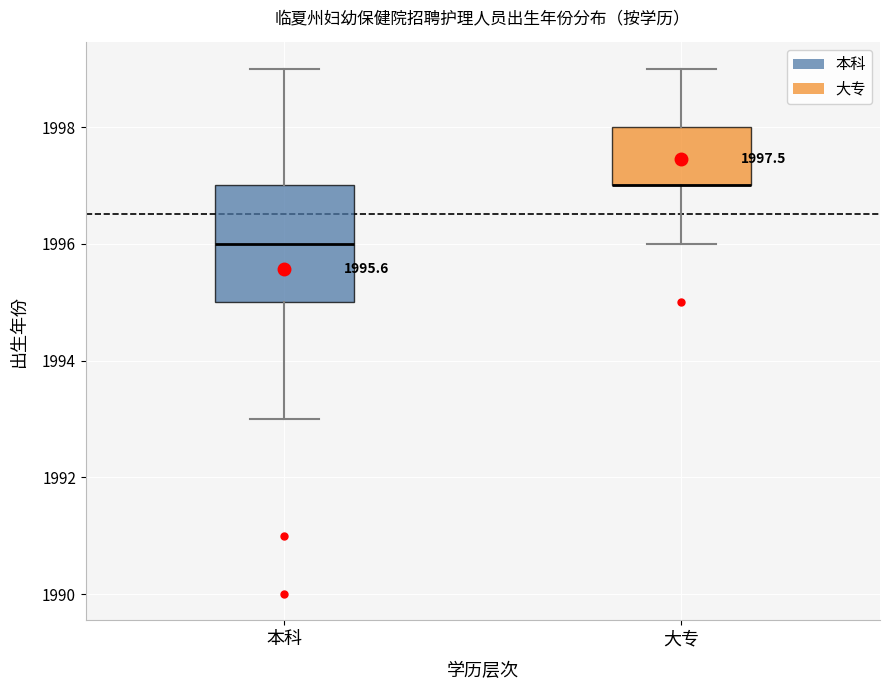

Which box is the tallest, from its lower edge to its upper edge?

本科